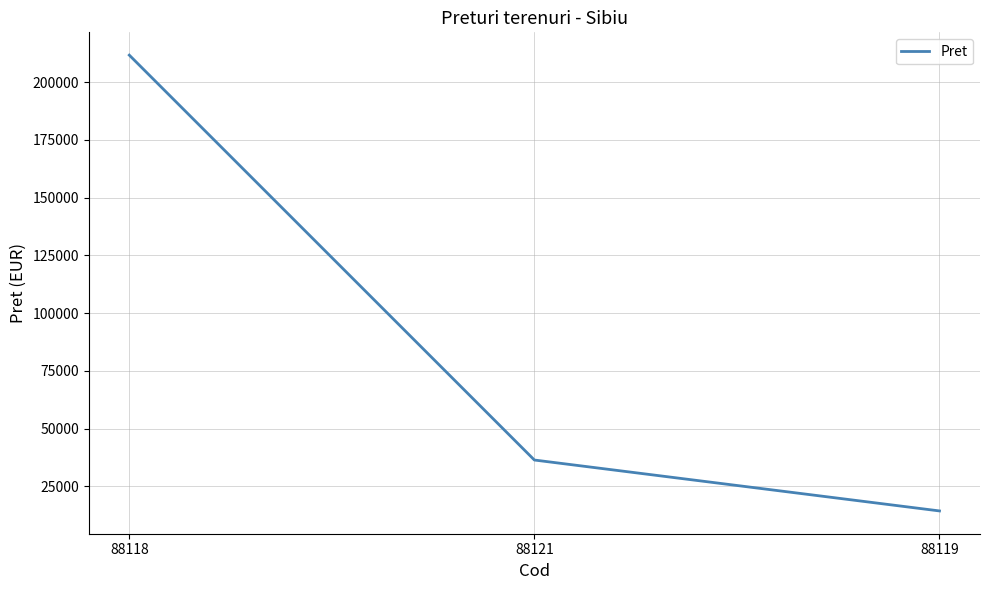

Is it true that the value at 88119 is 14400?

True